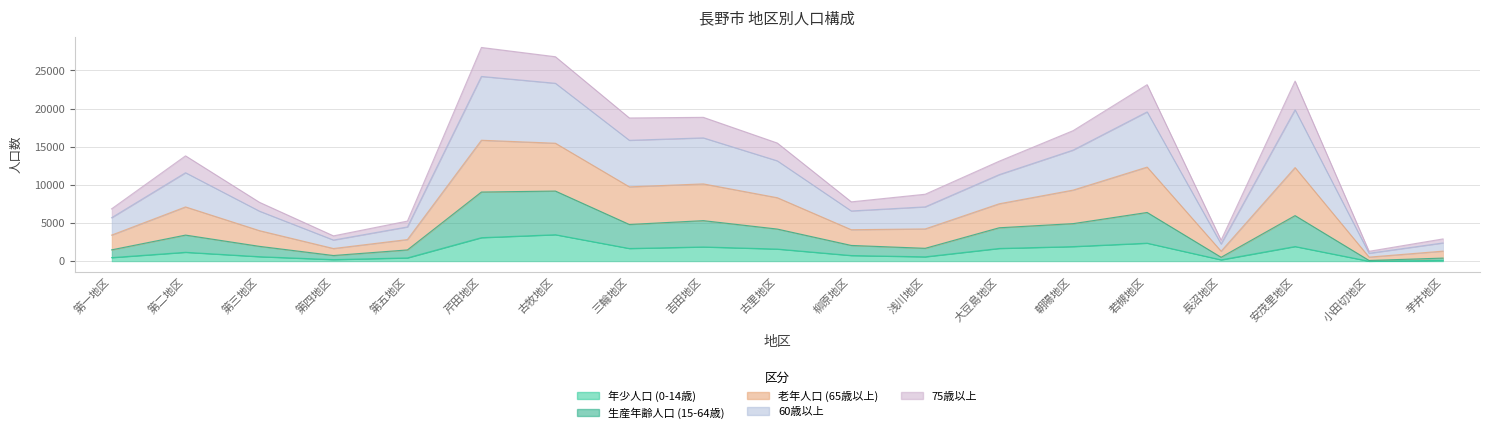

What is the greatest value displayed?

28000.0